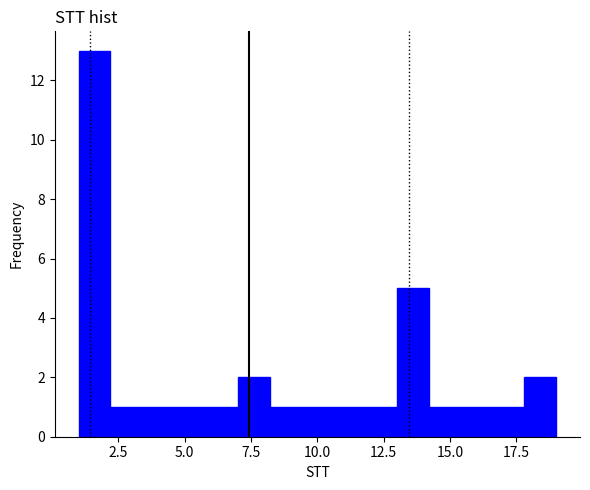

Around what value on the x-axis is the tallest bar? Give the approximate position of its centre, as read against the axis.

1.5